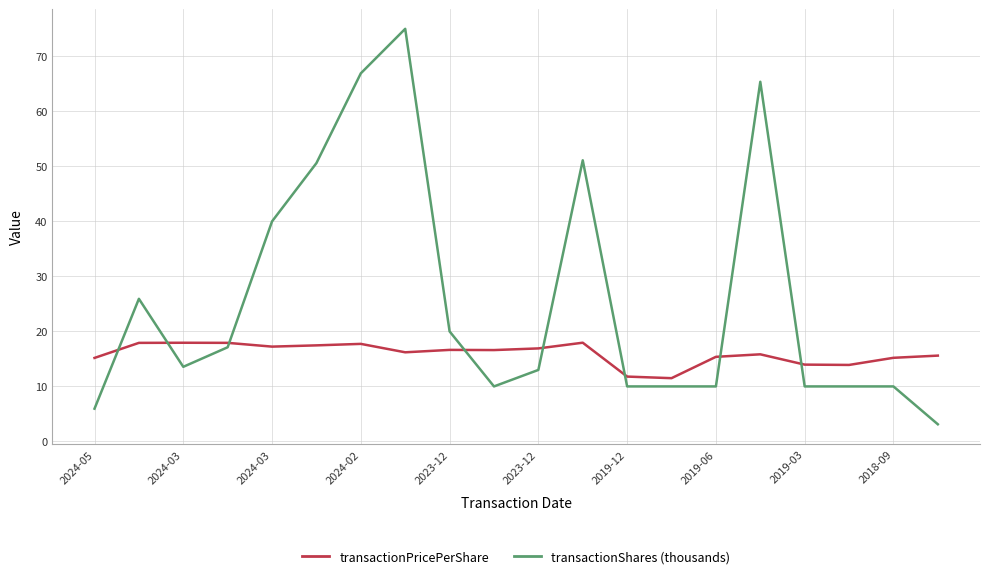

Rank the series by their average value, from lowest to highest.

transactionPricePerShare, transactionShares (thousands)